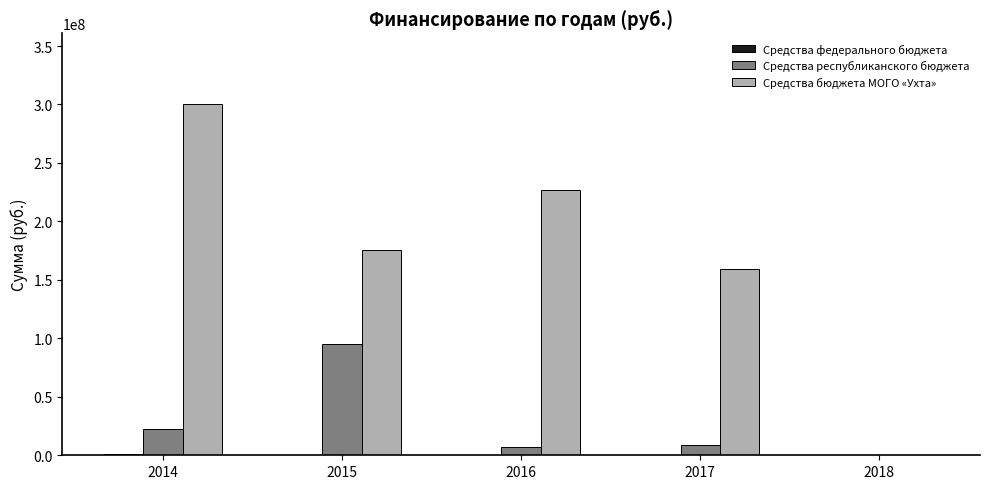

What is the total value across all series at 2015?

270592354.8